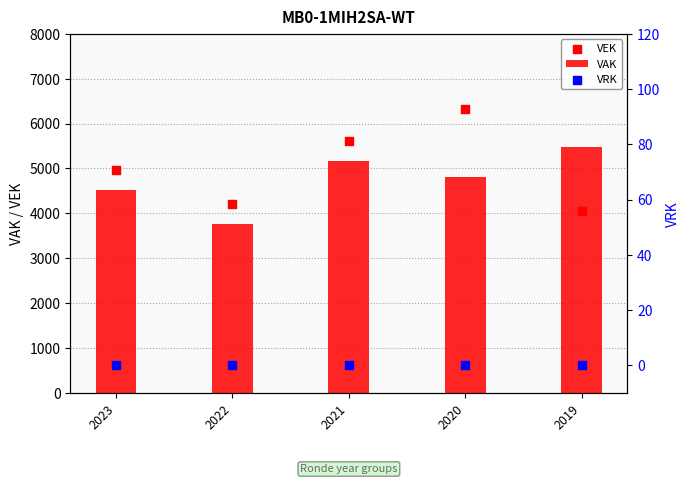

Which series has the largest total across all categories?

VEK